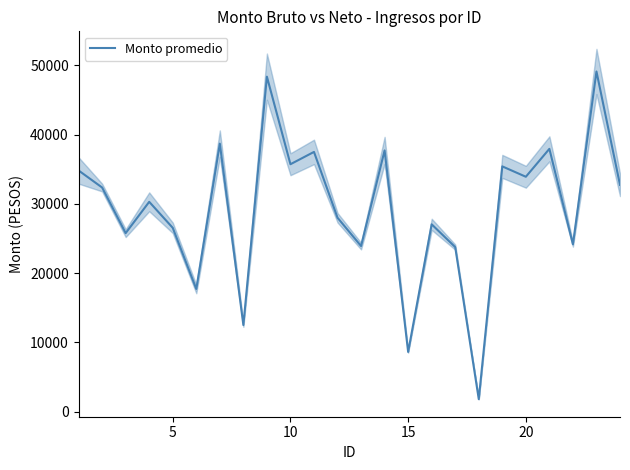

How many data points are less than 32361?

12